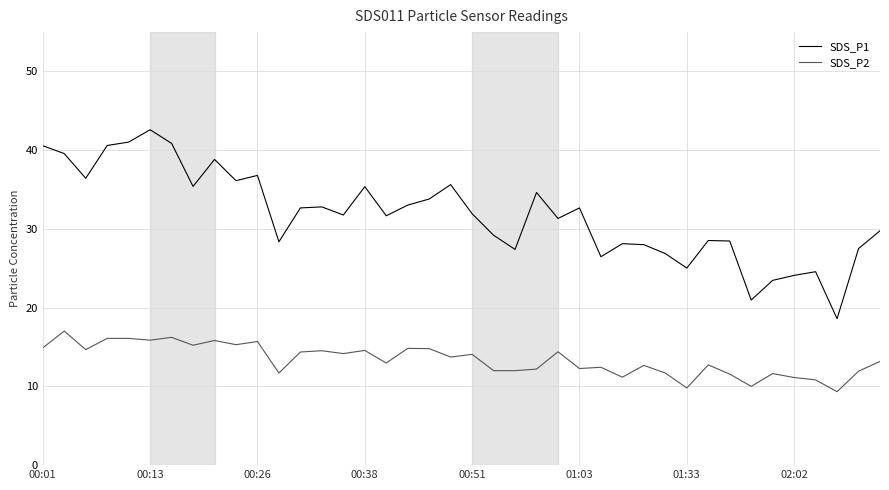

How many categories are shown in the chart?

40